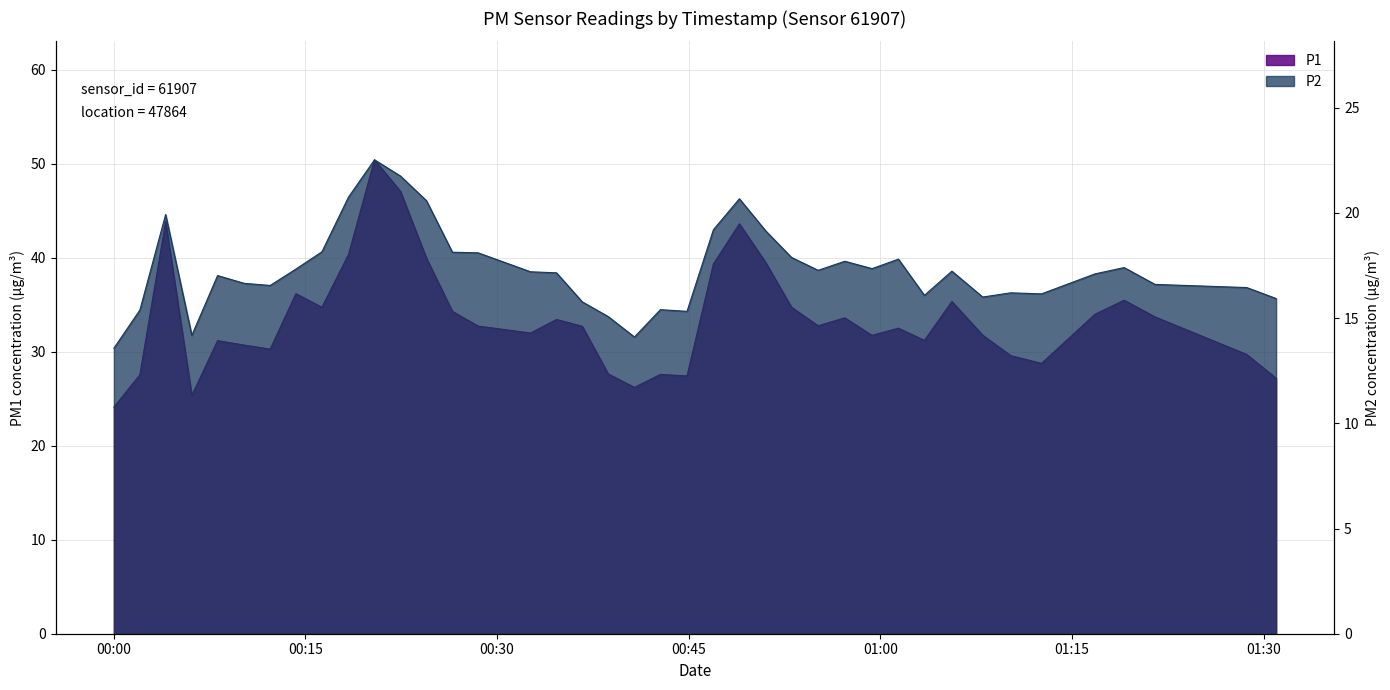

At how many categories does at least one series exceed 28?

32